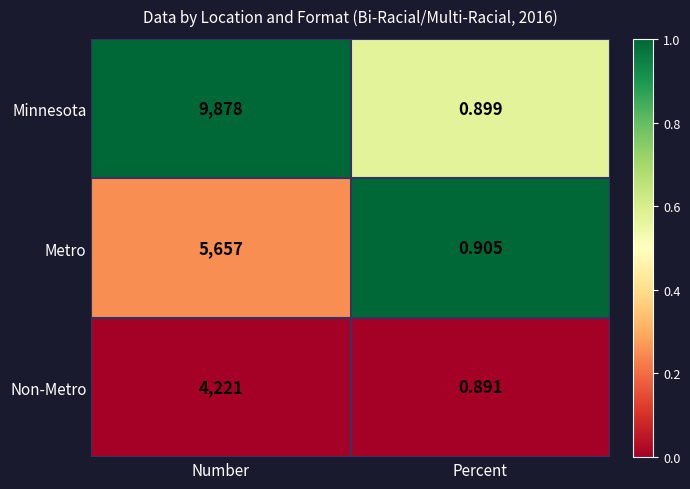

Rank the series at Percent from highest to lowest value.

Metro, Minnesota, Non-Metro